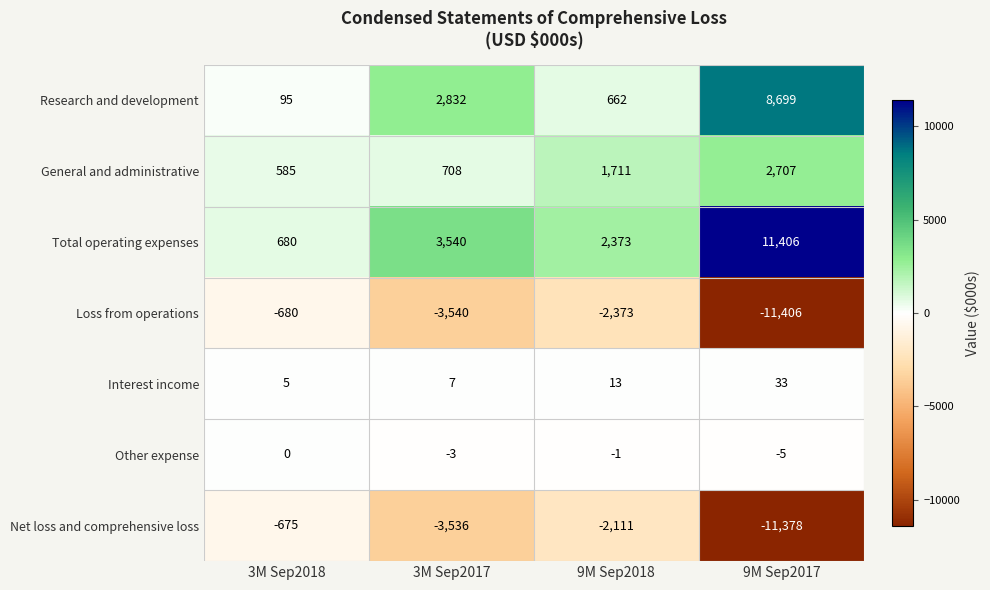

Reading left to right, extract all data points from this chart.

Research and development: 95	2832	662	8699
General and administrative: 585	708	1711	2707
Total operating expenses: 680	3540	2373	11406
Loss from operations: -680	-3540	-2373	-11406
Interest income: 5	7	13	33
Other expense: 0	-3	-1	-5
Net loss and comprehensive loss: -675	-3536	-2111	-11378